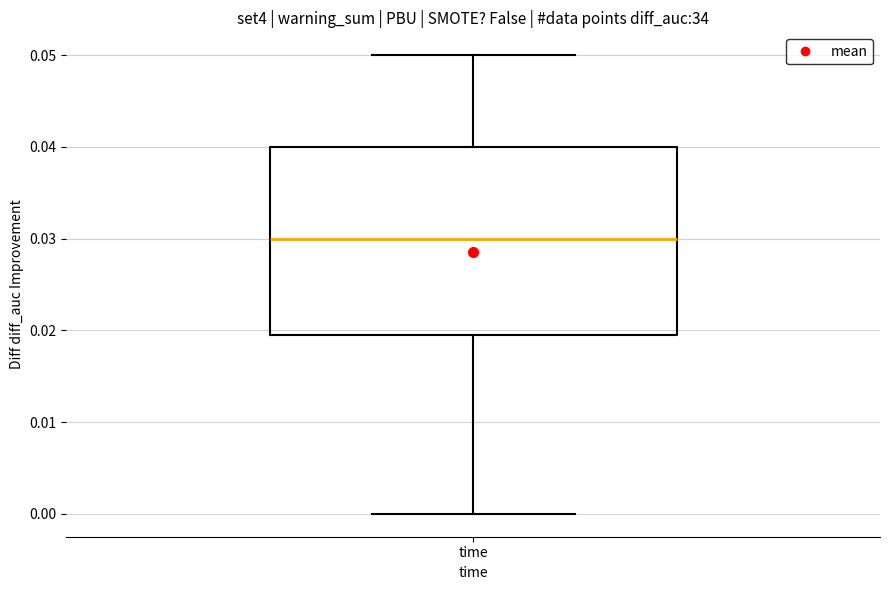

Transcribe this box plot: give where the median line is, the range the box spans, and where the two whiskers end, as read against the y-axis. The values are not printed on the chart, so give them approximately, as read against the axis.

median 0.03, box 0.02 to 0.04, whiskers 0.00 to 0.05